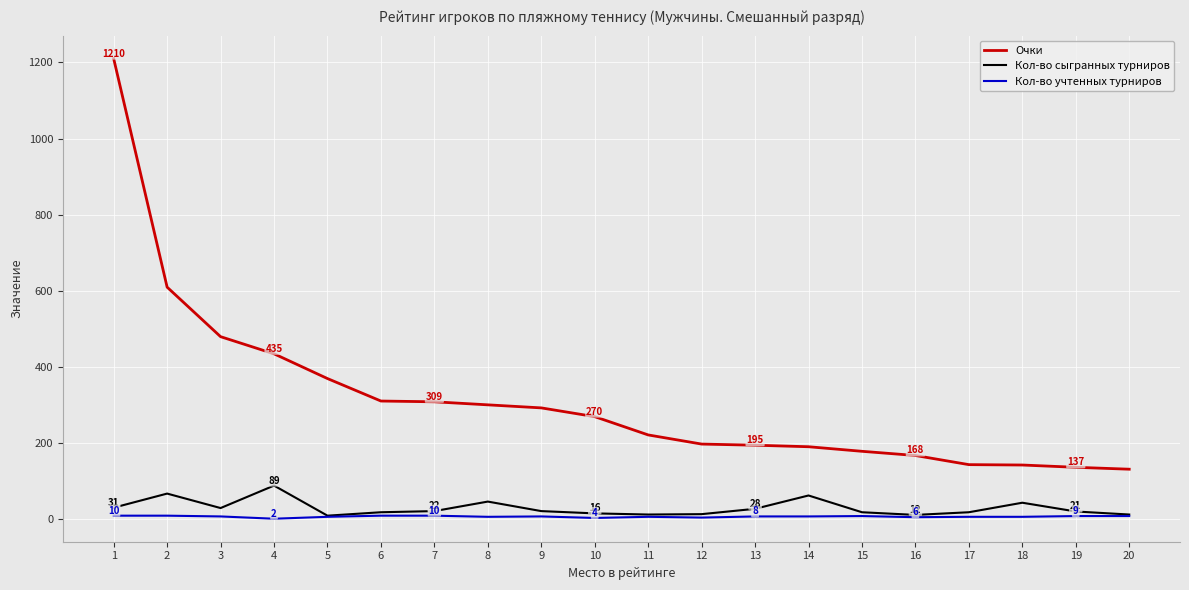

True or false: Очки and Кол-во учтенных турниров intersect in this chart.

False